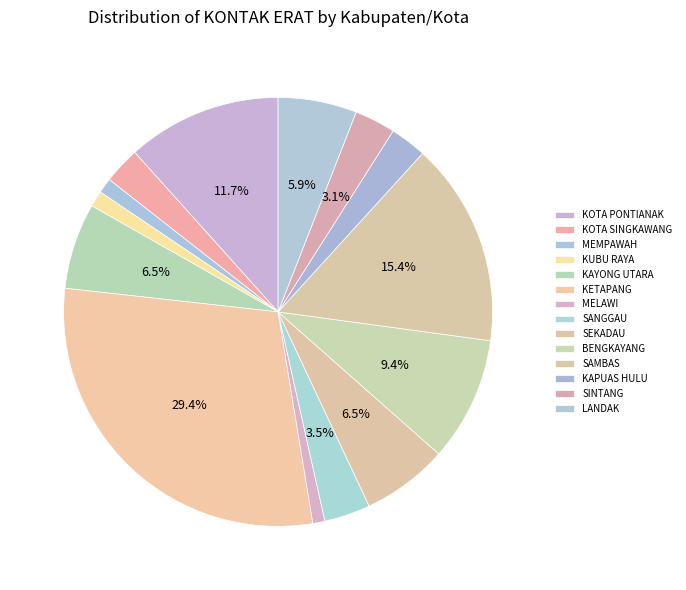

Approximately how many times larger is the value at KUBU RAYA compared to KOTA SINGKAWANG?

0.4